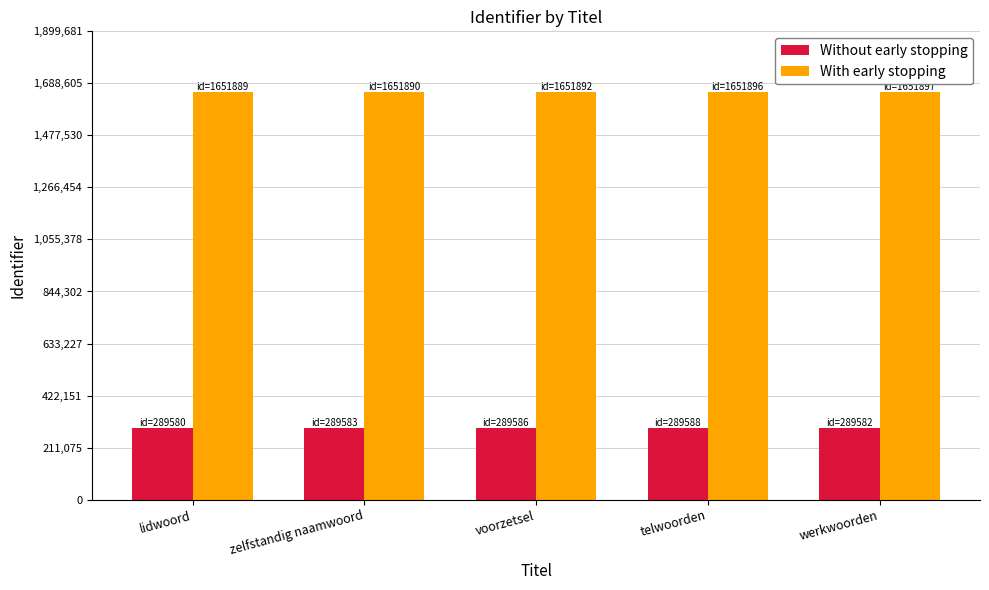

What is the difference between the highest and lowest values at voorzetsel?

1362306